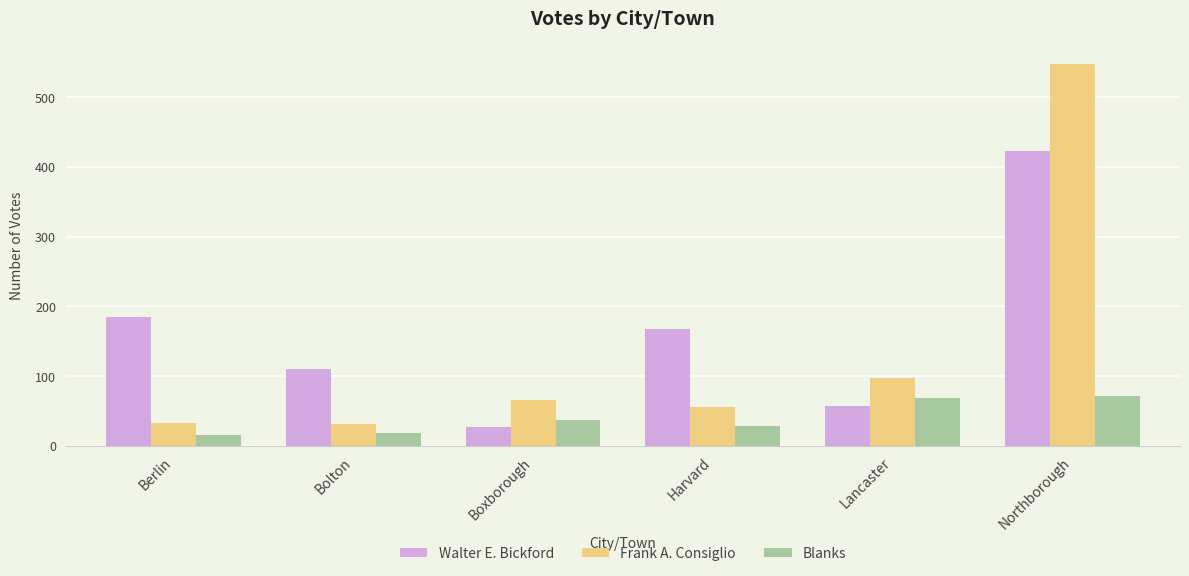

Are the bars horizontal?

No